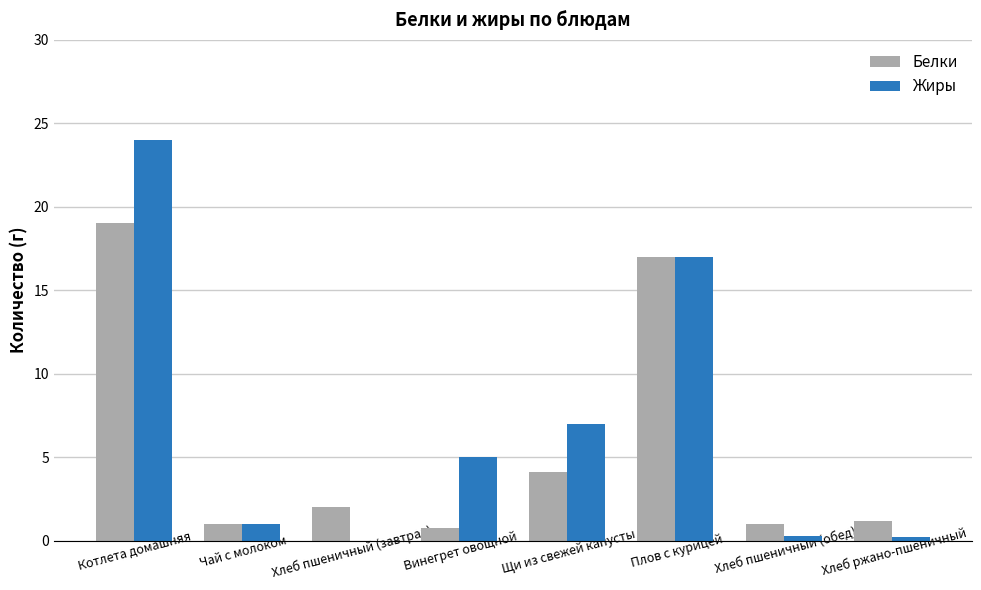

The value of Белки at Хлеб пшеничный (обед) is 1.0. True or false?

True